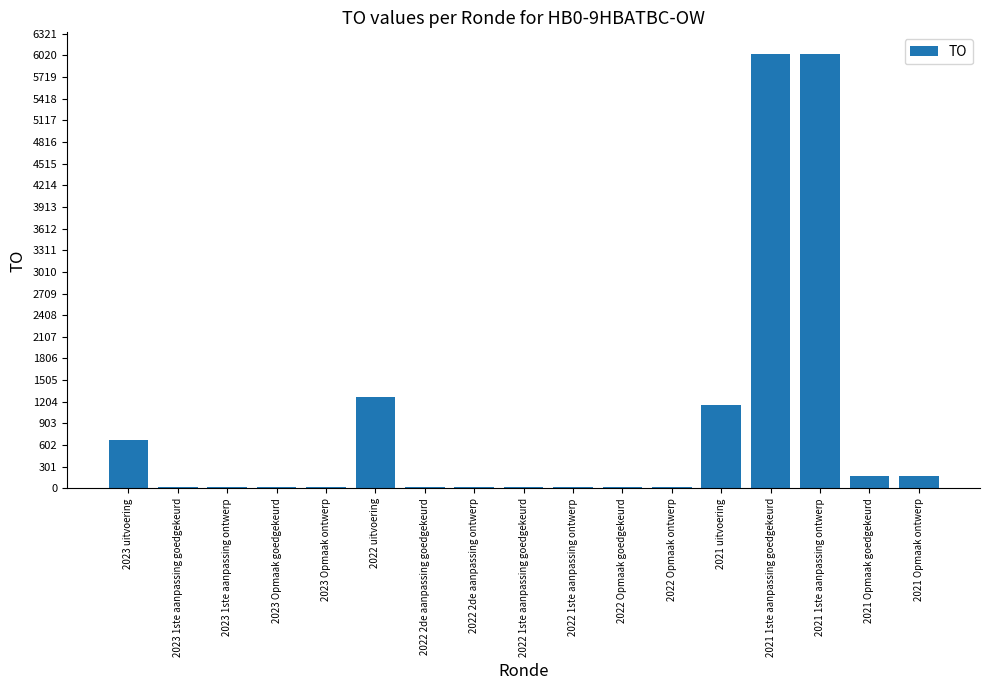

True or false: the data shows 26 at 2023 Opmaak goedgekeurd.

True